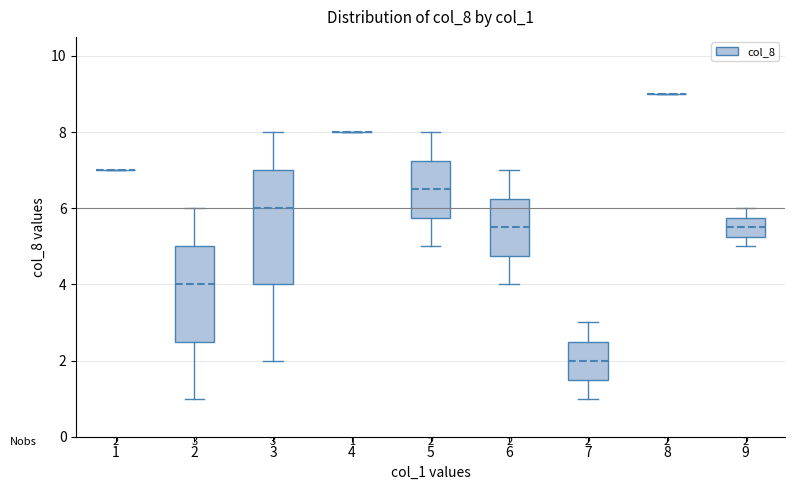

Comparing the boxes themselves (not the whiskers), which one is the tallest?

3